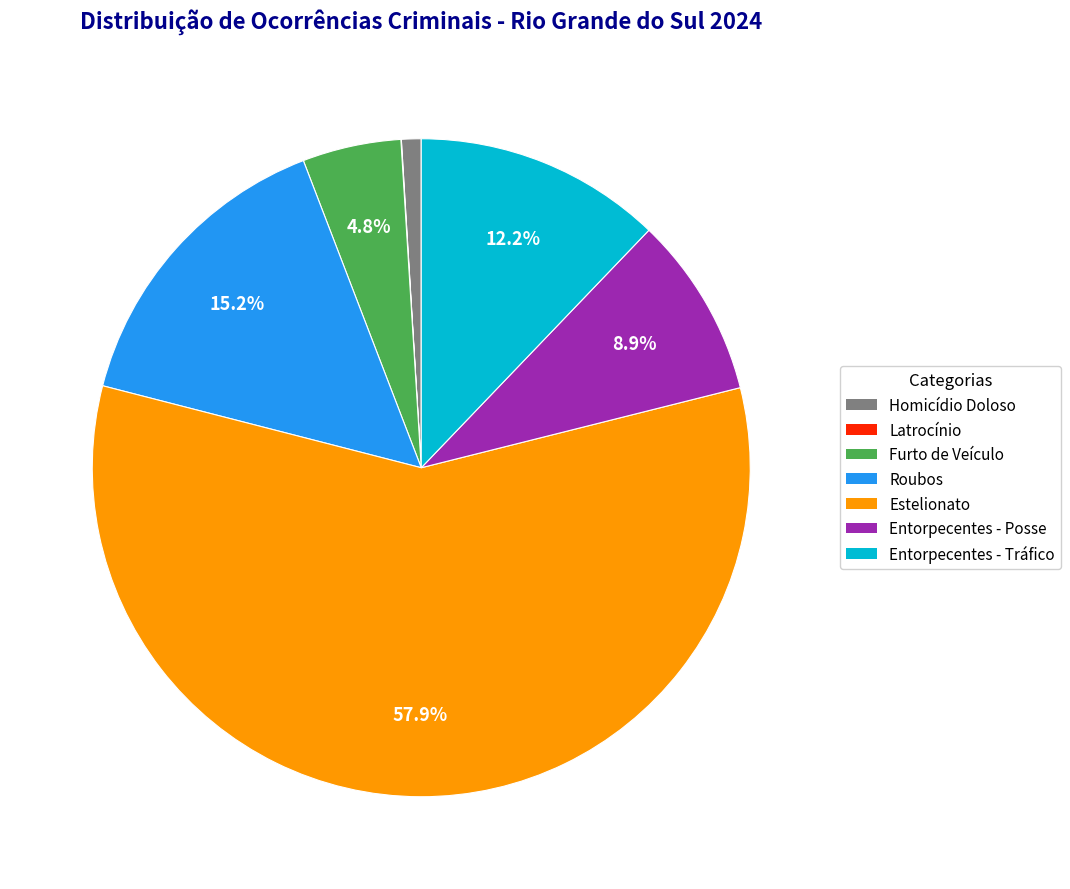

To the nearest percent, what percentage of the pie is Entorpecentes - Posse?

9%